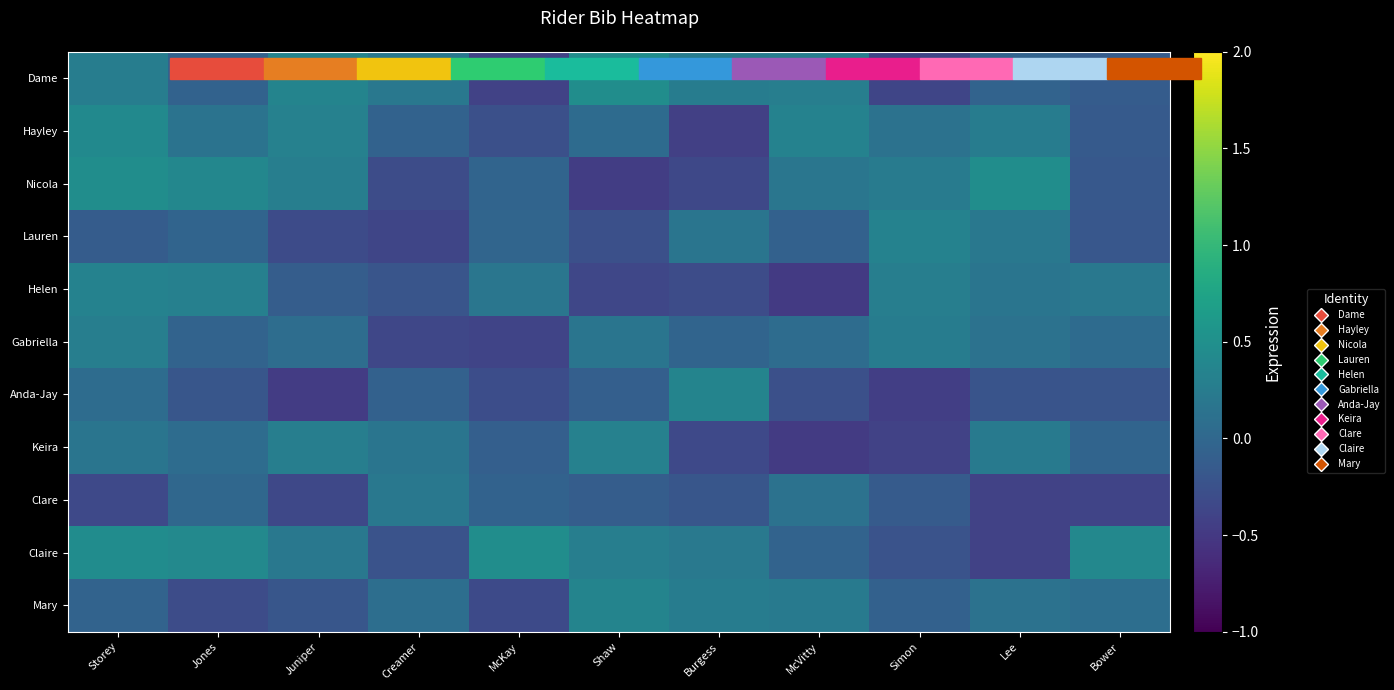

Reading left to right, extract all data points from this chart.

Dame: Storey=0.3	Jones=-0.1	Juniper=0.4	Creamer=0.2	McKay=-0.4	Shaw=0.5	Burgess=0.3	McVitty=0.3	Simon=-0.4	Lee=-0.0	Bower=-0.1
Hayley: Storey=0.4	Jones=0.1	Juniper=0.3	Creamer=-0.1	McKay=-0.3	Shaw=0.1	Burgess=-0.4	McVitty=0.3	Simon=0.1	Lee=0.3	Bower=-0.1
Nicola: Storey=0.5	Jones=0.4	Juniper=0.3	Creamer=-0.3	McKay=-0.0	Shaw=-0.5	Burgess=-0.3	McVitty=0.2	Simon=0.2	Lee=0.5	Bower=-0.2
Lauren: Storey=-0.1	Jones=-0.0	Juniper=-0.3	Creamer=-0.4	McKay=-0.0	Shaw=-0.3	Burgess=0.2	McVitty=-0.1	Simon=0.3	Lee=0.2	Bower=-0.2
Helen: Storey=0.3	Jones=0.3	Juniper=-0.1	Creamer=-0.2	McKay=0.2	Shaw=-0.4	Burgess=-0.3	McVitty=-0.5	Simon=0.3	Lee=0.2	Bower=0.2
Gabriella: Storey=0.3	Jones=-0.0	Juniper=0.1	Creamer=-0.4	McKay=-0.4	Shaw=0.2	Burgess=-0.0	McVitty=0.1	Simon=0.3	Lee=0.1	Bower=0.1
Anda-Jay: Storey=0.1	Jones=-0.2	Juniper=-0.5	Creamer=-0.1	McKay=-0.3	Shaw=-0.1	Burgess=0.4	McVitty=-0.3	Simon=-0.4	Lee=-0.2	Bower=-0.2
Keira: Storey=0.2	Jones=0.1	Juniper=0.3	Creamer=0.2	McKay=-0.1	Shaw=0.3	Burgess=-0.3	McVitty=-0.5	Simon=-0.4	Lee=0.2	Bower=-0.0
Clare: Storey=-0.3	Jones=0.0	Juniper=-0.3	Creamer=0.2	McKay=-0.1	Shaw=-0.1	Burgess=-0.2	McVitty=0.1	Simon=-0.1	Lee=-0.4	Bower=-0.4
Claire: Storey=0.5	Jones=0.4	Juniper=0.2	Creamer=-0.2	McKay=0.5	Shaw=0.3	Burgess=0.2	McVitty=-0.1	Simon=-0.2	Lee=-0.4	Bower=0.4
Mary: Storey=-0.0	Jones=-0.3	Juniper=-0.2	Creamer=0.1	McKay=-0.3	Shaw=0.4	Burgess=0.3	McVitty=0.2	Simon=-0.1	Lee=0.1	Bower=0.1